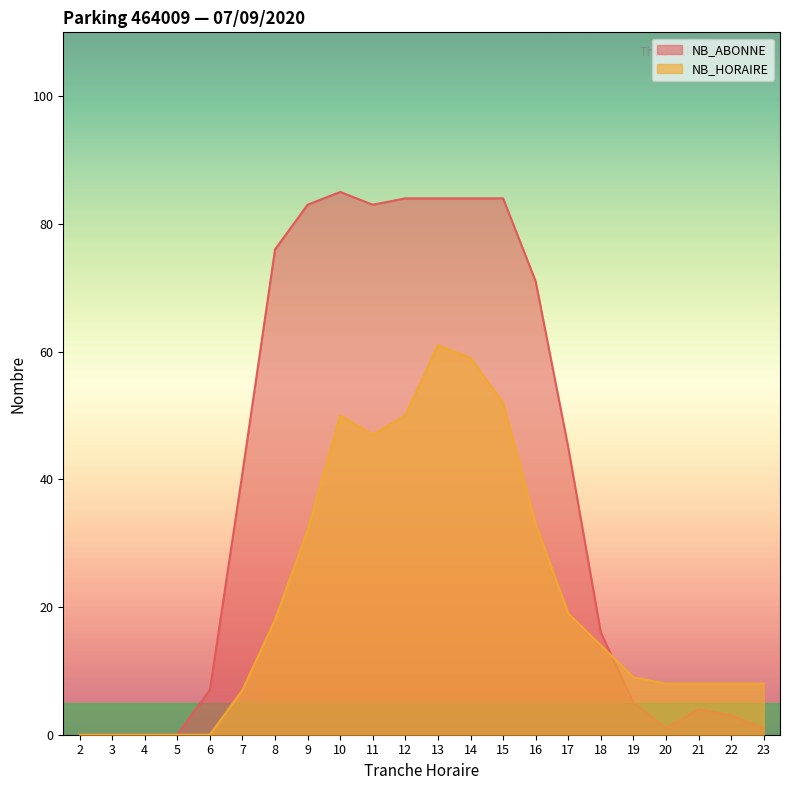

True or false: NB_HORAIRE and NB_ABONNE intersect in this chart.

True